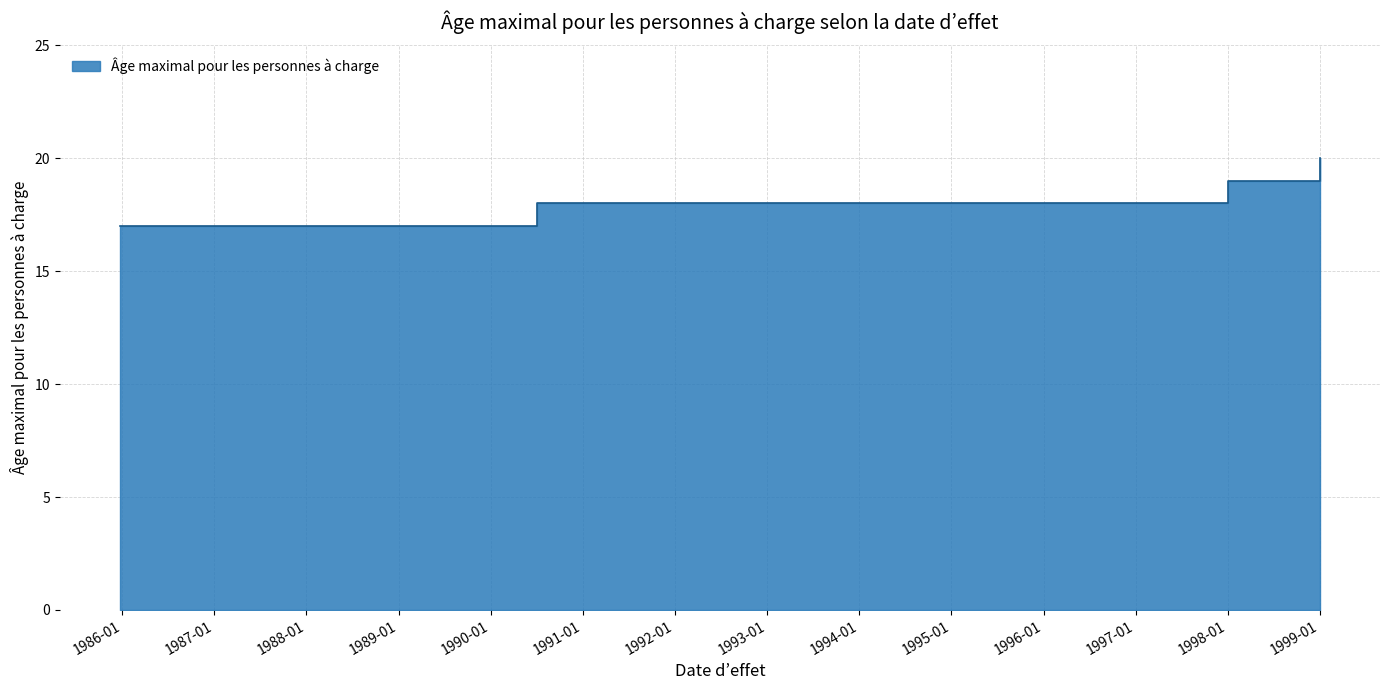

How many lines are shown in the chart?

1